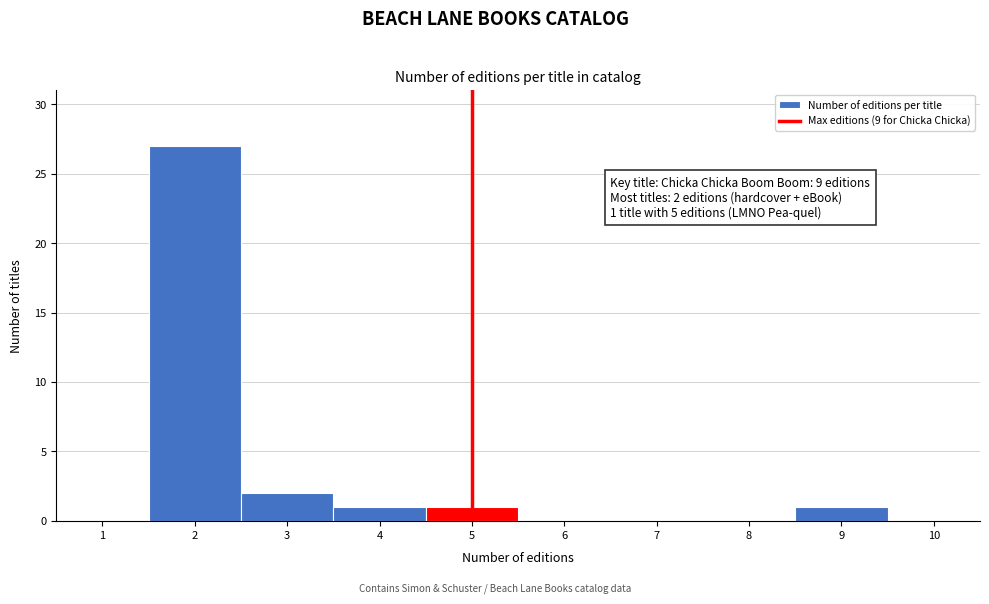

Which range on the x-axis has the tallest bar?

1.5 to 2.5